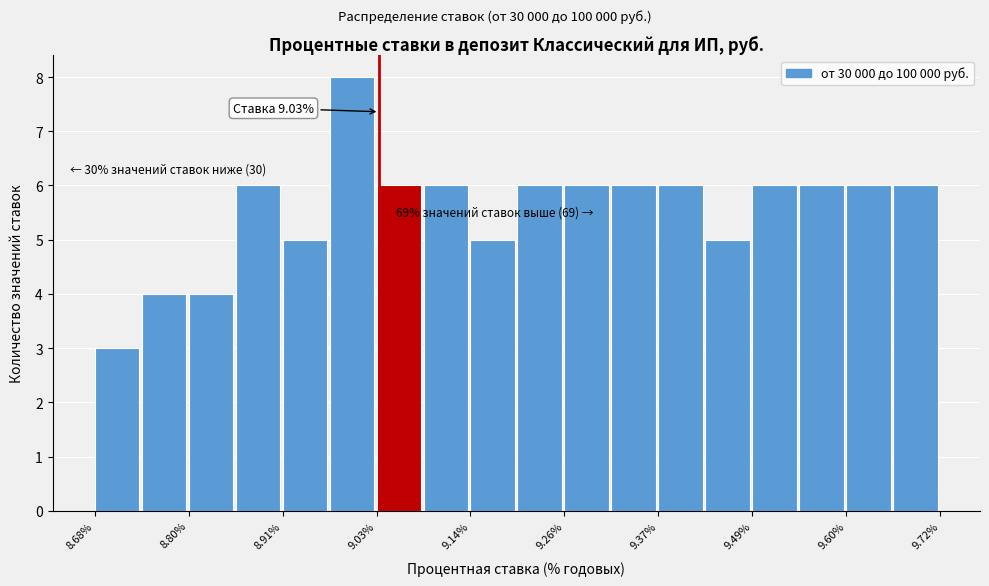

Read against the x-axis, roughly where is the centre of the tallest bar?

9.00